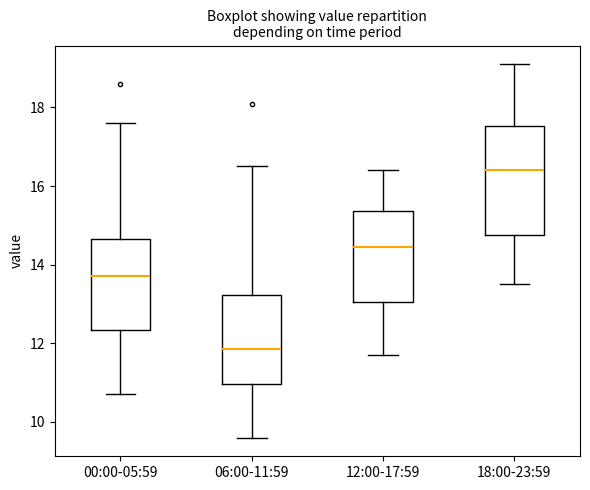

Which box has the lowest median line?

06:00-11:59